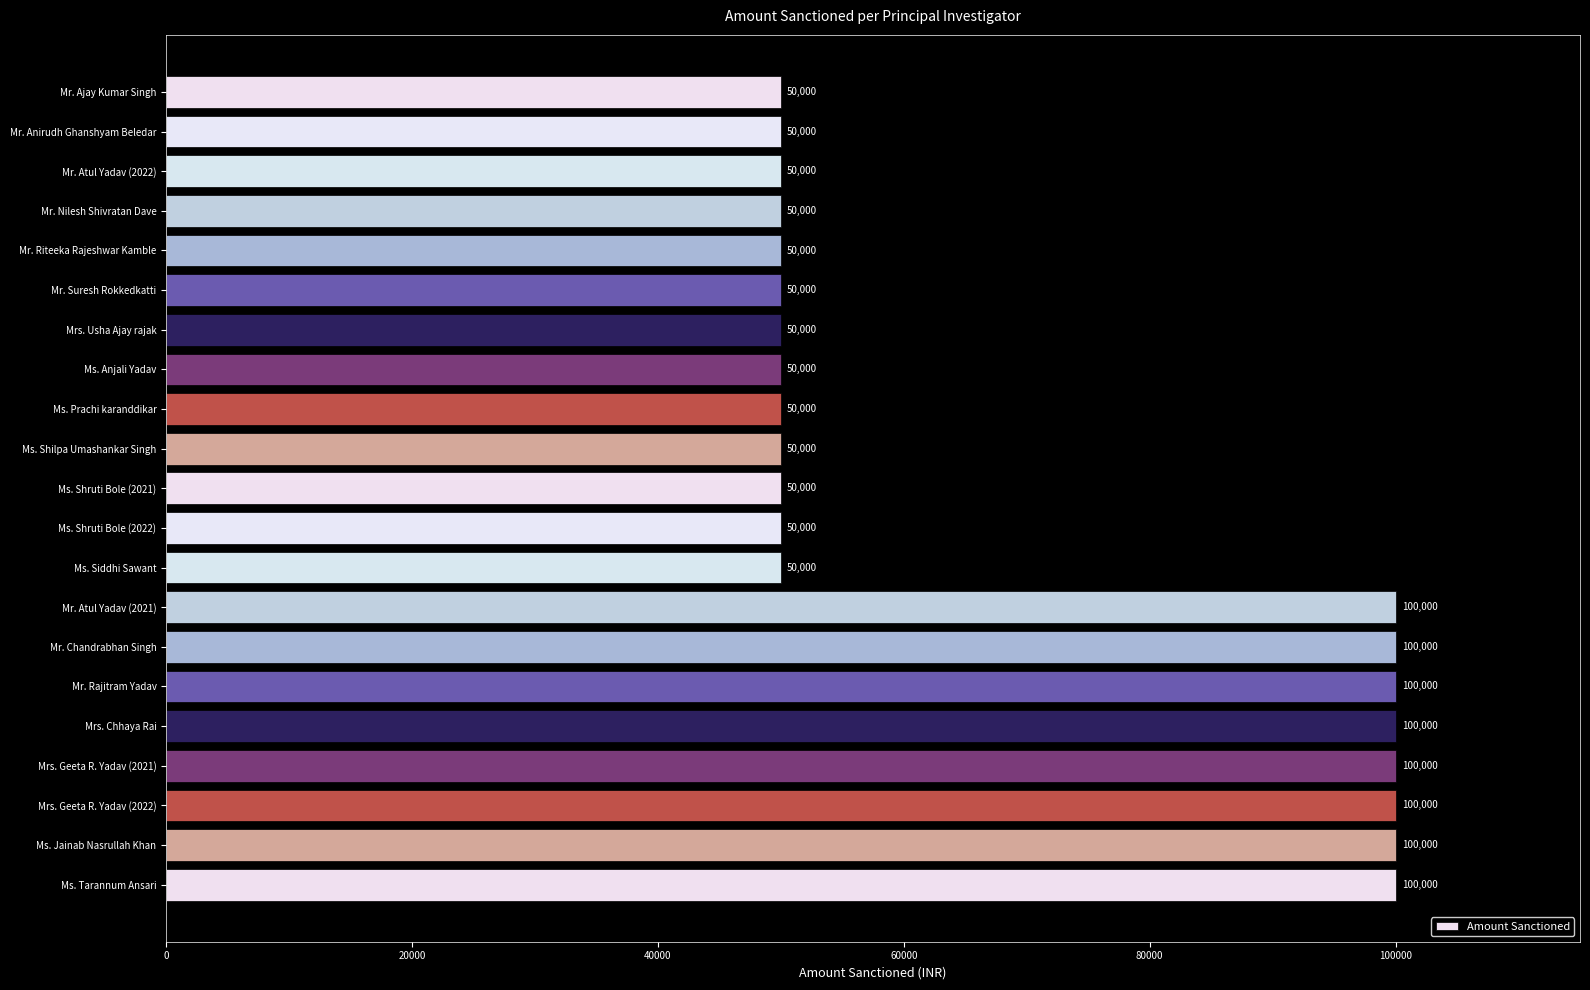

What is the sum of the values at Mr. Chandrabhan Singh and Ms. Shruti Bole (2021)?

150000